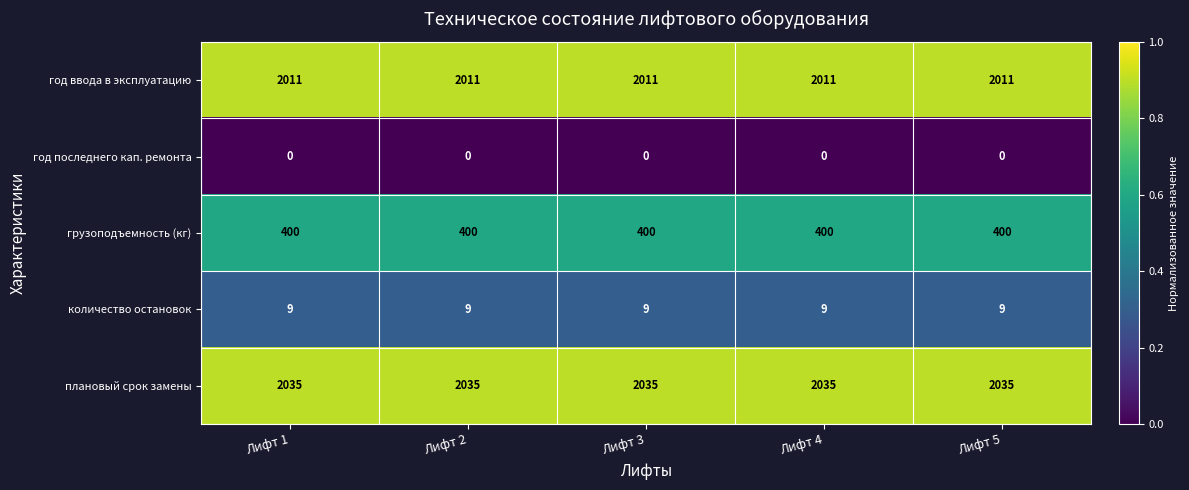

Rank the series by their maximum value, from highest to lowest.

плановый срок замены, год ввода в эксплуатацию, грузоподъемность (кг), количество остановок, год последнего кап. ремонта